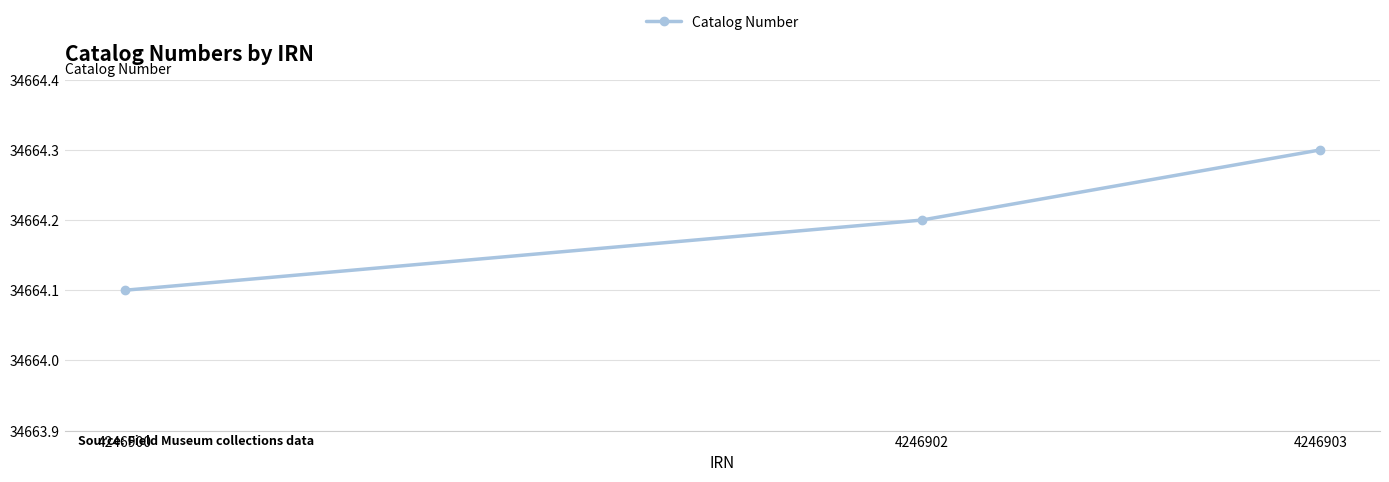

How many lines are shown in the chart?

1